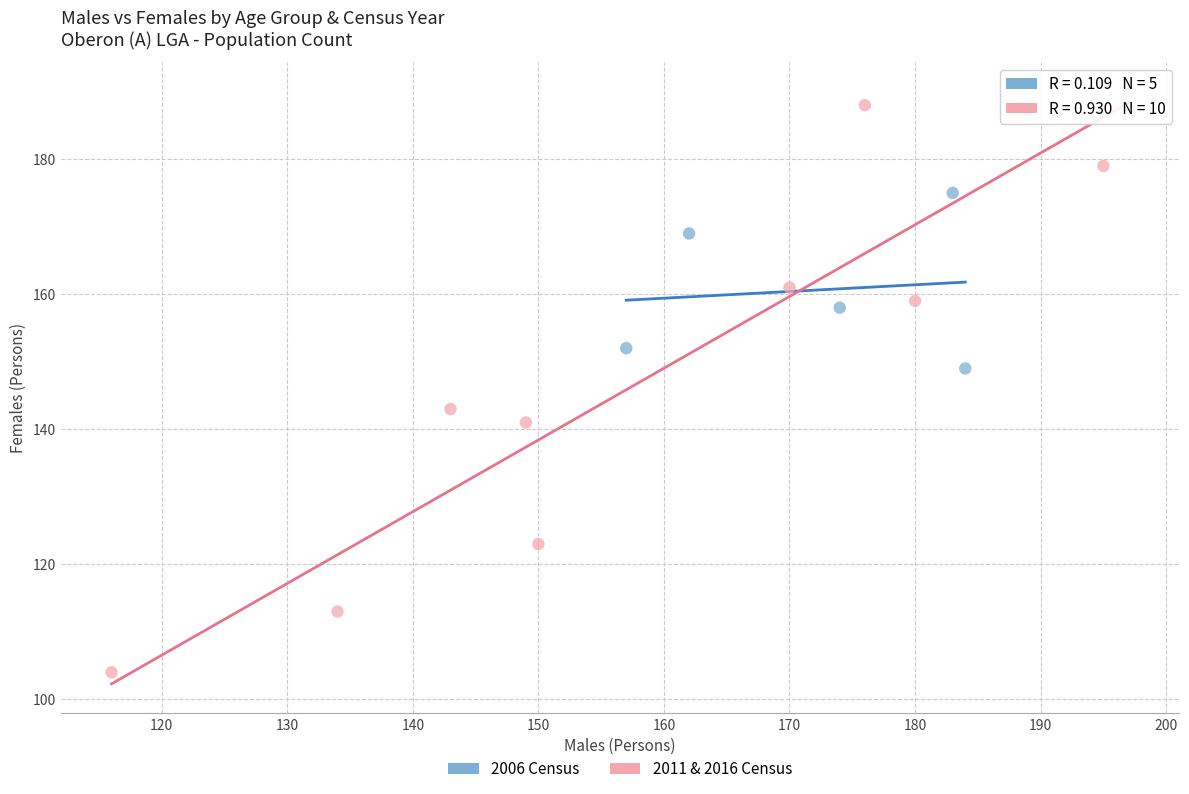

Which series reaches the minimum Y coordinate?

2011 & 2016 Census